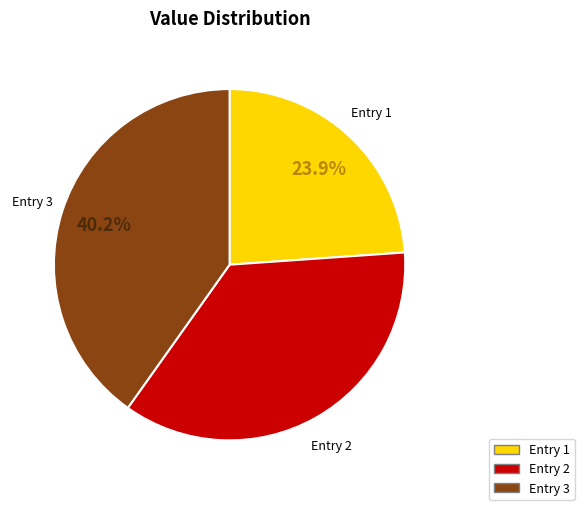

Does any single category account for the majority?

No